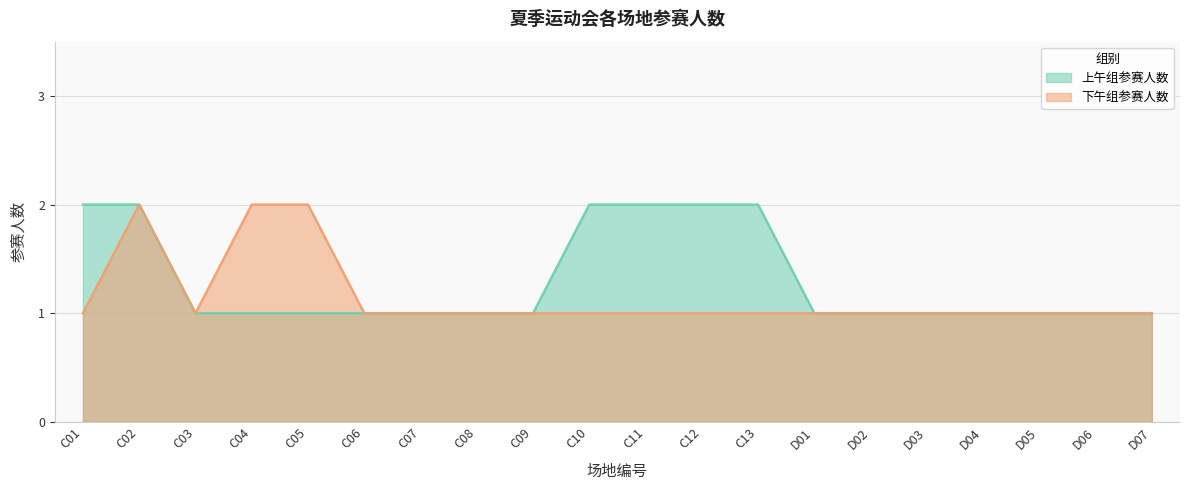

True or false: 上午组参赛人数 has more than 0 interior local peaks.

False